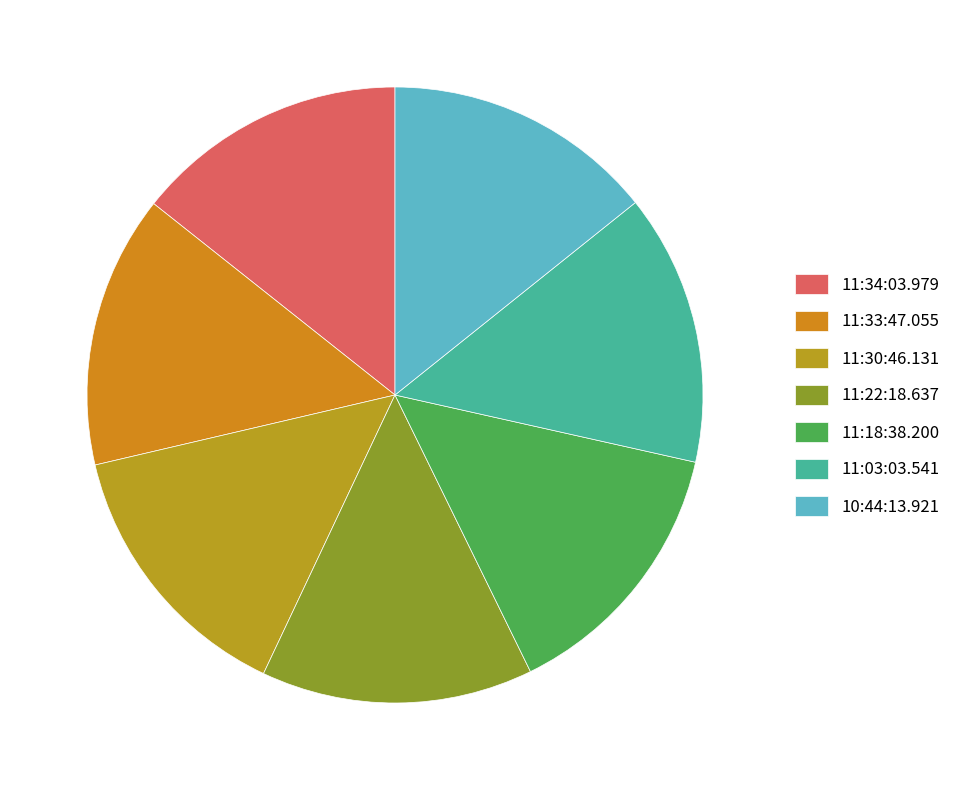

How many slices are in this pie chart?

7